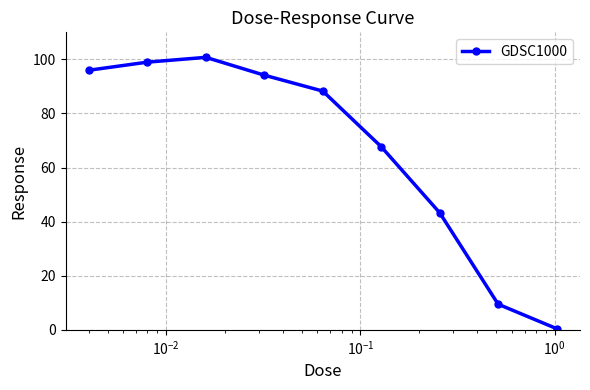

How many lines are shown in the chart?

1